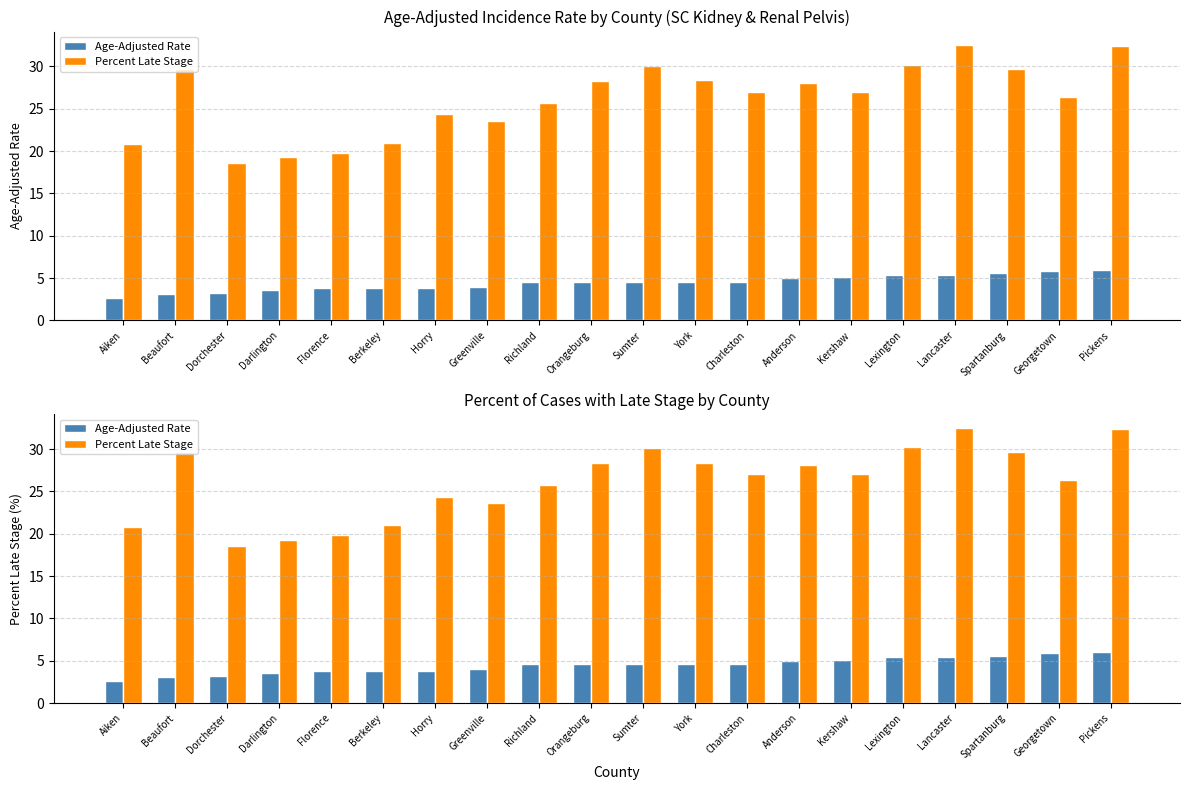

What is the difference between the highest and lowest values at Sumter?

25.5